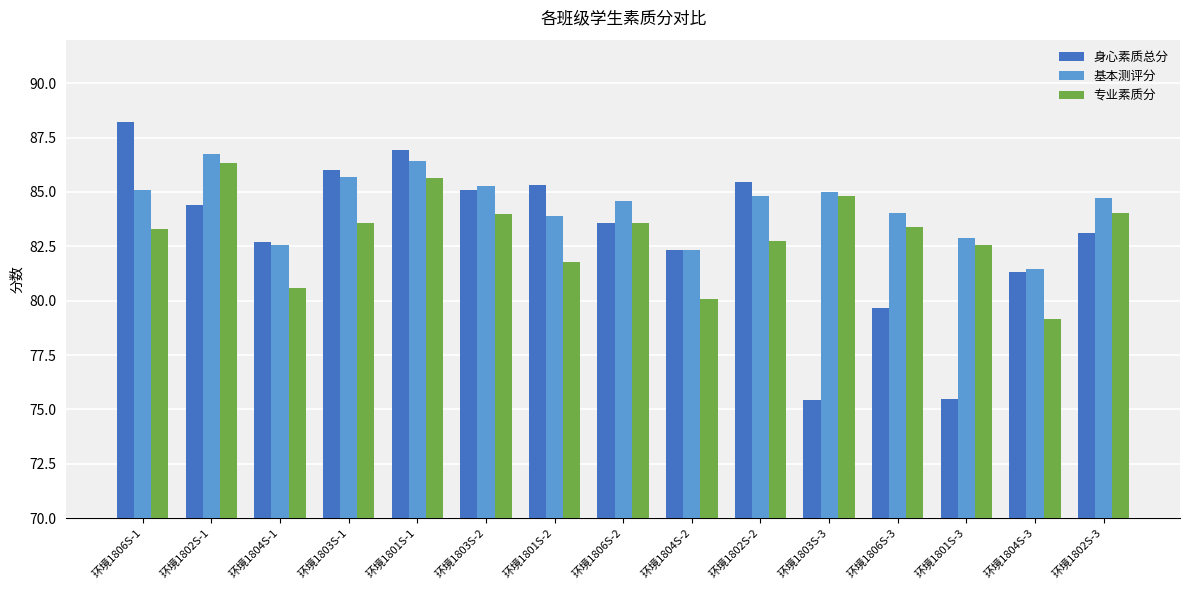

What is the difference between the second highest and minimum values in the 身心素质总分 series?

11.5